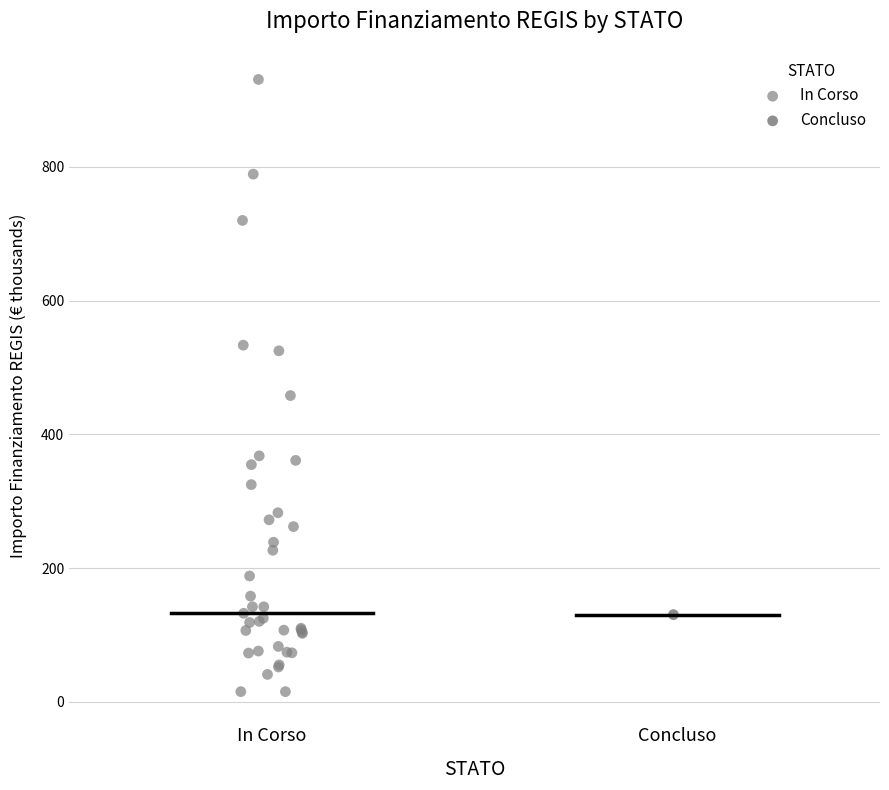

What are all the series names shown in the legend?

In Corso, Concluso